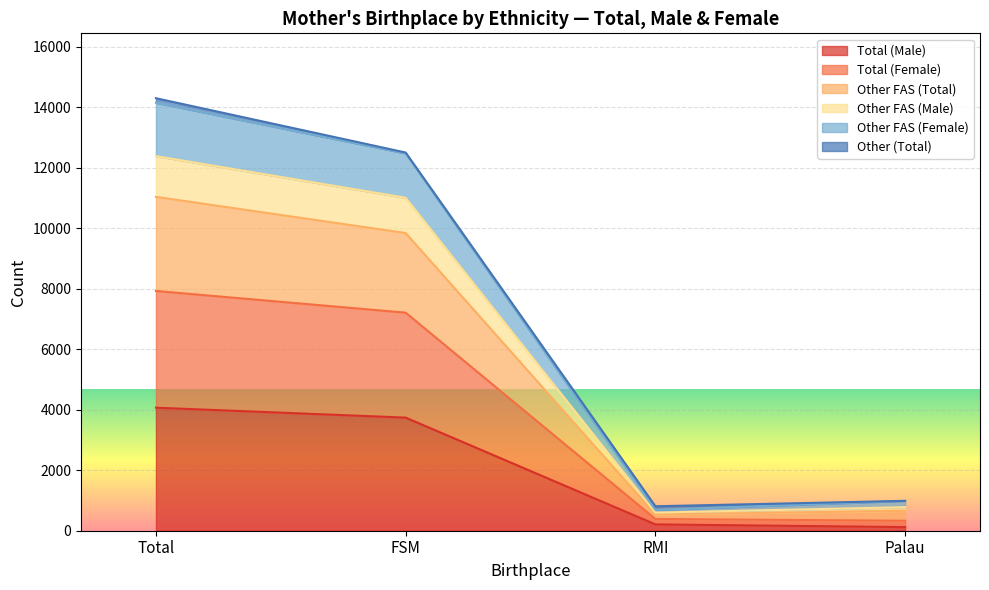

What position from the right is RMI?

2